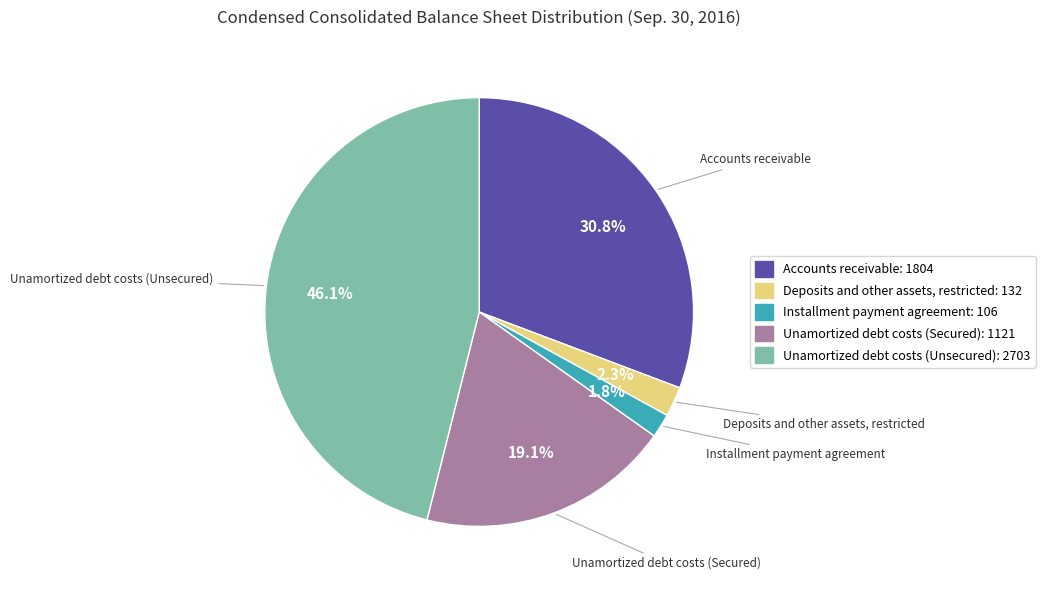

To the nearest percent, what percentage of the pie is Unamortized debt costs (Secured)?

19%